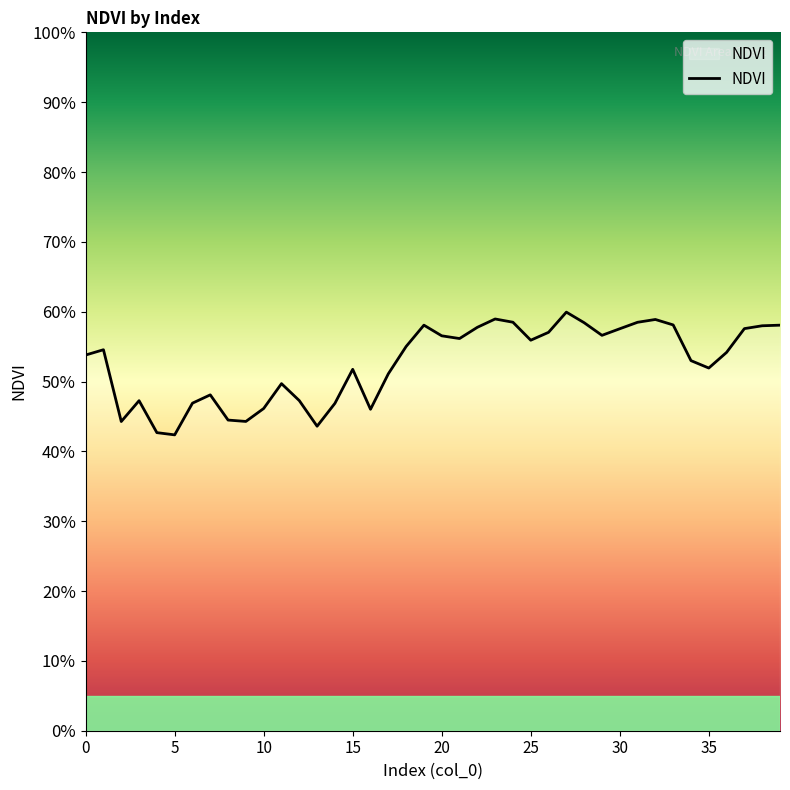

Reading left to right, list all the values displayed in this chart.

0.5	0.5	0.4	0.5	0.4	0.4	0.5	0.5	0.4	0.4	0.5	0.5	0.5	0.4	0.5	0.5	0.5	0.5	0.6	0.6	0.6	0.6	0.6	0.6	0.6	0.6	0.6	0.6	0.6	0.6	0.6	0.6	0.6	0.6	0.5	0.5	0.5	0.6	0.6	0.6